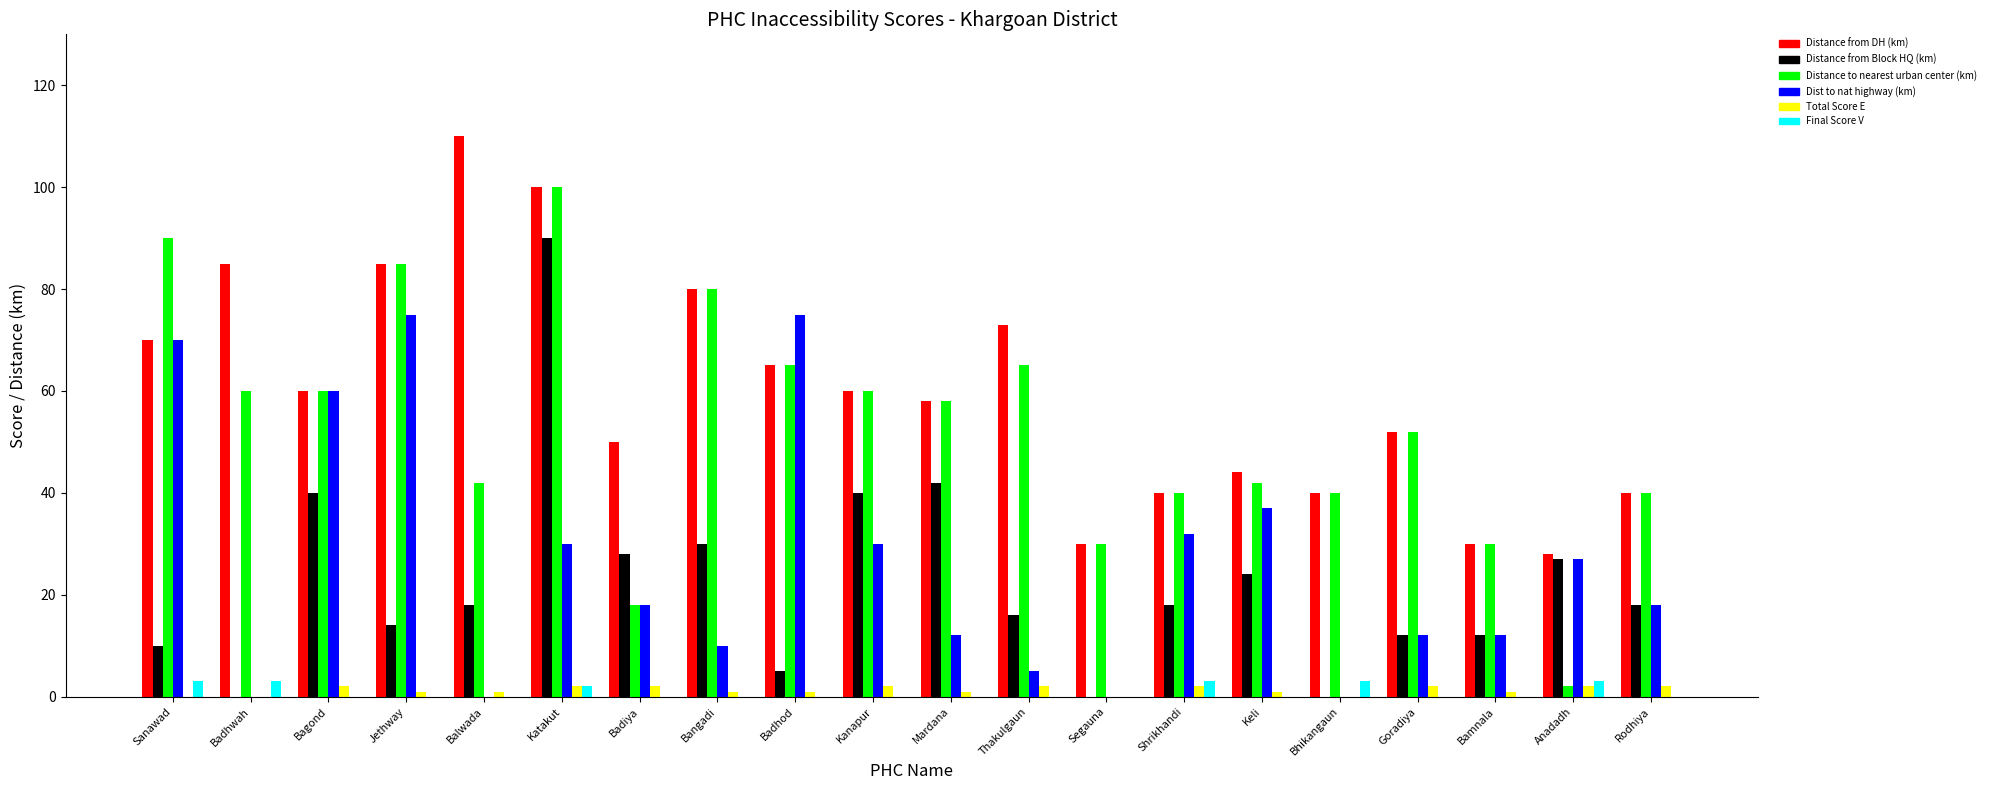

Reading left to right, what are all the values shown in this chart?

Distance from DH (km): Sanawad=70	Badhwah=85	Bagond=60	Jethway=85	Balwada=110	Katakut=100	Badiya=50	Bangadi=80	Badhod=65	Kanapur=60	Mardana=58	Thakulgaun=73	Segauna=30	Shrikhandi=40	Keli=44	Bhikangaun=40	Goradiya=52	Bamnala=30	Anadadh=28	Rodhiya=40
Distance from Block HQ (km): Sanawad=10	Badhwah=0	Bagond=40	Jethway=14	Balwada=18	Katakut=90	Badiya=28	Bangadi=30	Badhod=5	Kanapur=40	Mardana=42	Thakulgaun=16	Segauna=0	Shrikhandi=18	Keli=24	Bhikangaun=0	Goradiya=12	Bamnala=12	Anadadh=27	Rodhiya=18
Distance to nearest urban center (km): Sanawad=90	Badhwah=60	Bagond=60	Jethway=85	Balwada=42	Katakut=100	Badiya=18	Bangadi=80	Badhod=65	Kanapur=60	Mardana=58	Thakulgaun=65	Segauna=30	Shrikhandi=40	Keli=42	Bhikangaun=40	Goradiya=52	Bamnala=30	Anadadh=2	Rodhiya=40
Dist to nat highway (km): Sanawad=70	Badhwah=0	Bagond=60	Jethway=75	Balwada=0	Katakut=30	Badiya=18	Bangadi=10	Badhod=75	Kanapur=30	Mardana=12	Thakulgaun=5	Segauna=0	Shrikhandi=32	Keli=37	Bhikangaun=0	Goradiya=12	Bamnala=12	Anadadh=27	Rodhiya=18
Total Score E: Sanawad=0	Badhwah=0	Bagond=2	Jethway=1	Balwada=1	Katakut=2	Badiya=2	Bangadi=1	Badhod=1	Kanapur=2	Mardana=1	Thakulgaun=2	Segauna=0	Shrikhandi=2	Keli=1	Bhikangaun=0	Goradiya=2	Bamnala=1	Anadadh=2	Rodhiya=2
Final Score V: Sanawad=3	Badhwah=3	Bagond=0	Jethway=0	Balwada=0	Katakut=2	Badiya=0	Bangadi=0	Badhod=0	Kanapur=0	Mardana=0	Thakulgaun=0	Segauna=0	Shrikhandi=3	Keli=0	Bhikangaun=3	Goradiya=0	Bamnala=0	Anadadh=3	Rodhiya=0